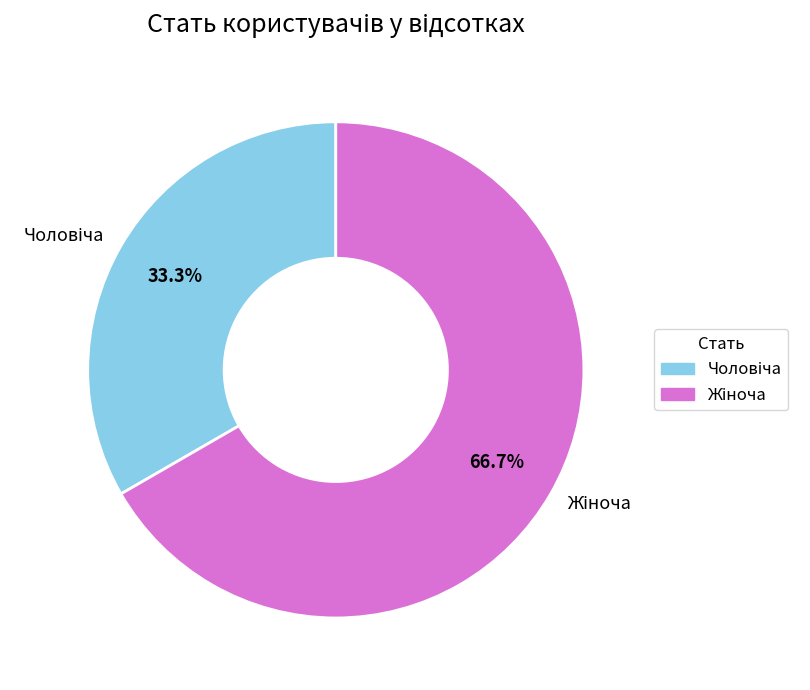

Is there a majority slice in this chart?

Yes